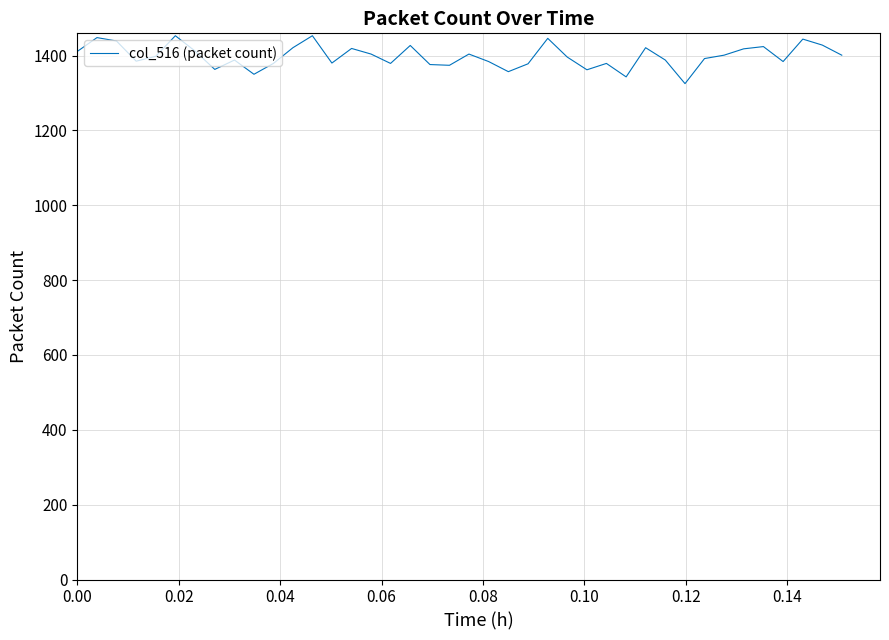

What is the sum of all values?

55934